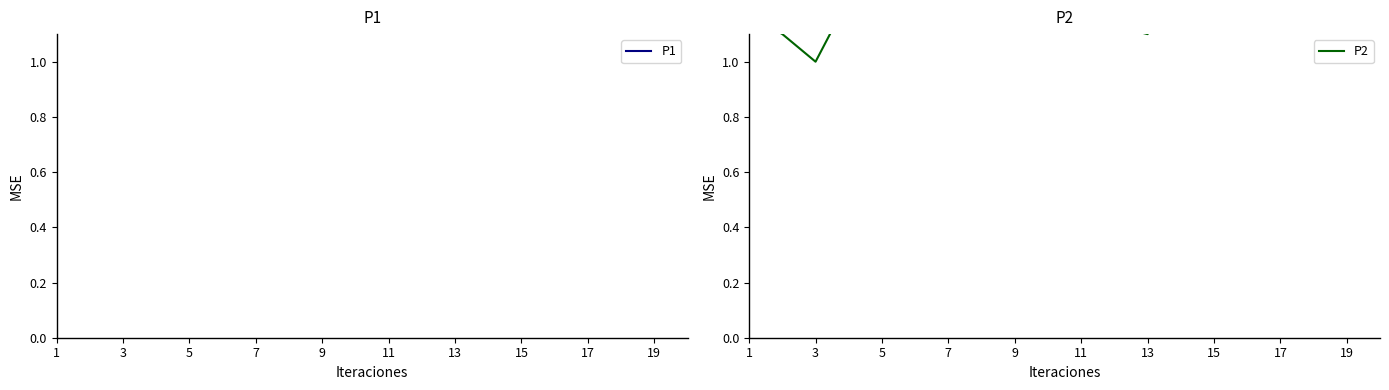

How many P2 values are between 1 and 2?

20